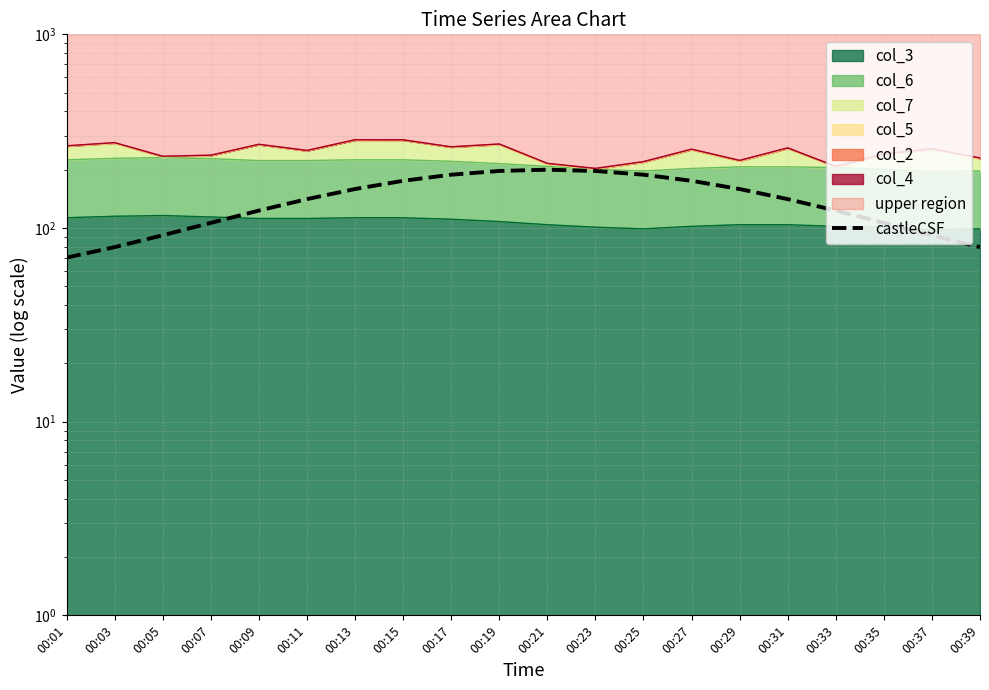

What is the difference between the second highest and minimum values?

126.7